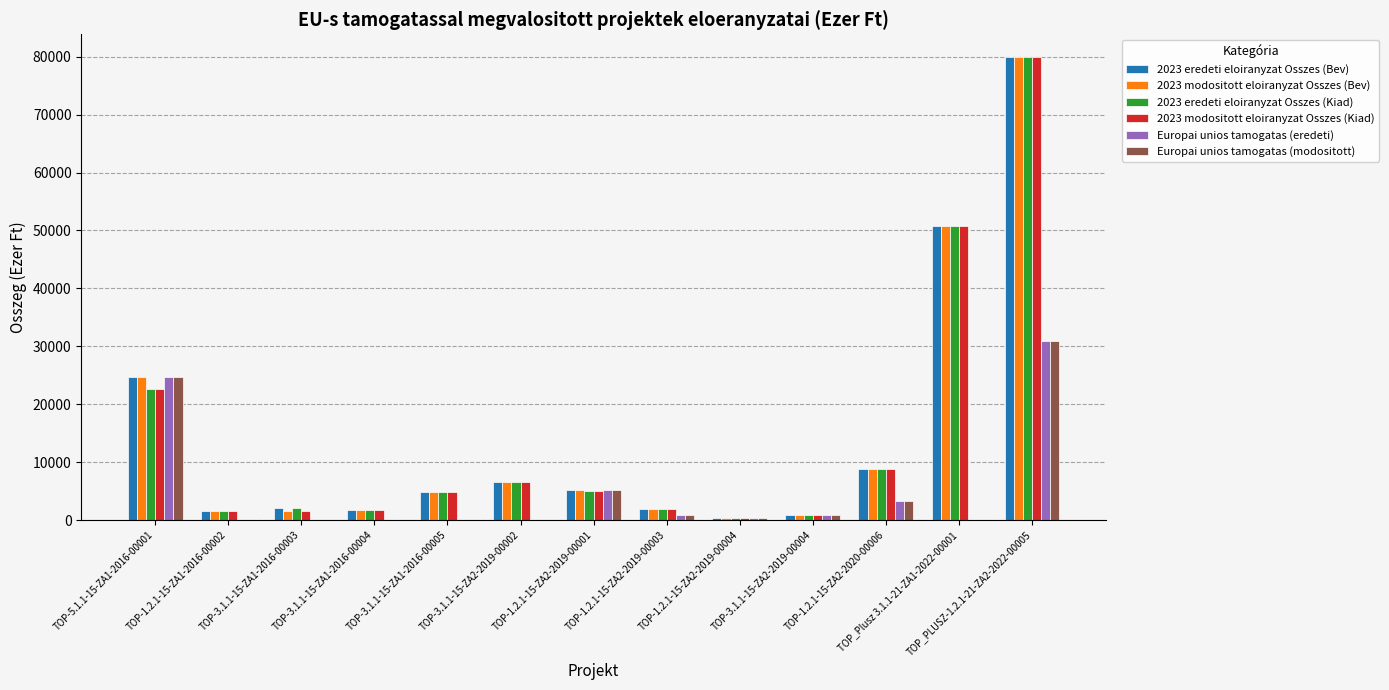

The Europai unios tamogatas (eredeti) series shows -20561 at TOP-3.1.1-15-ZA2-2019-00002. True or false?

False